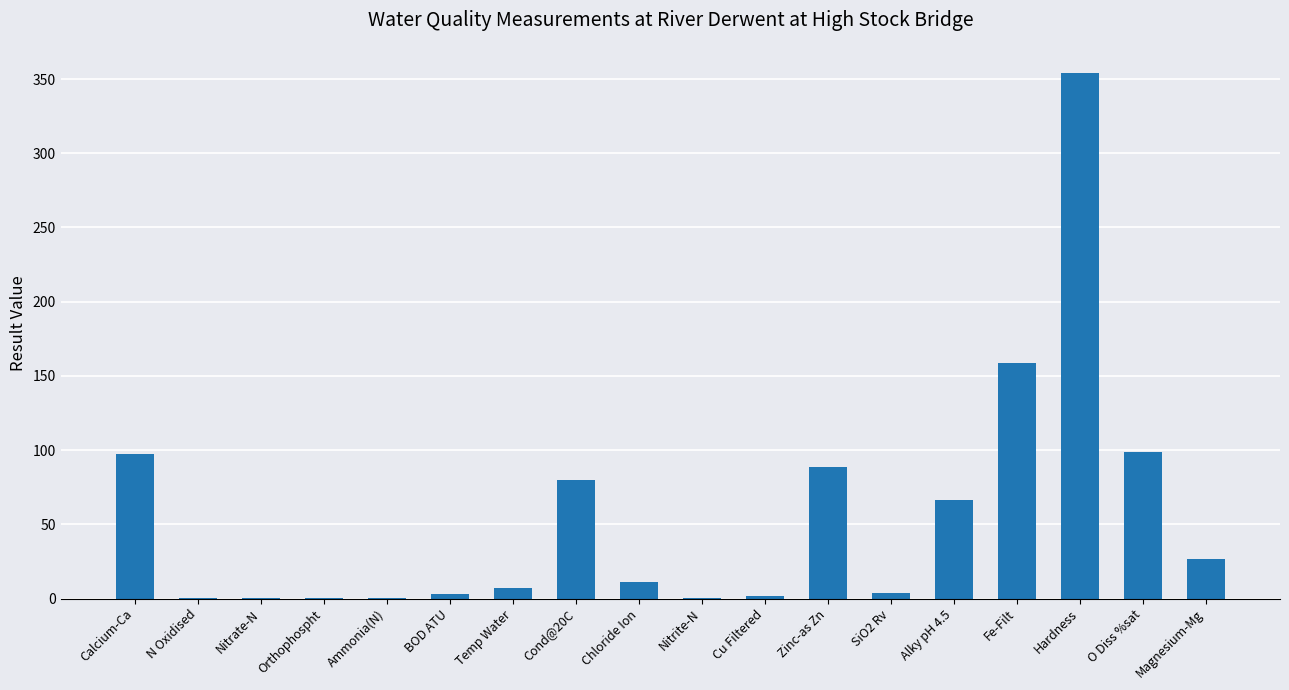

What is the change in value from Cond@20C to Chloride Ion?

-68.6